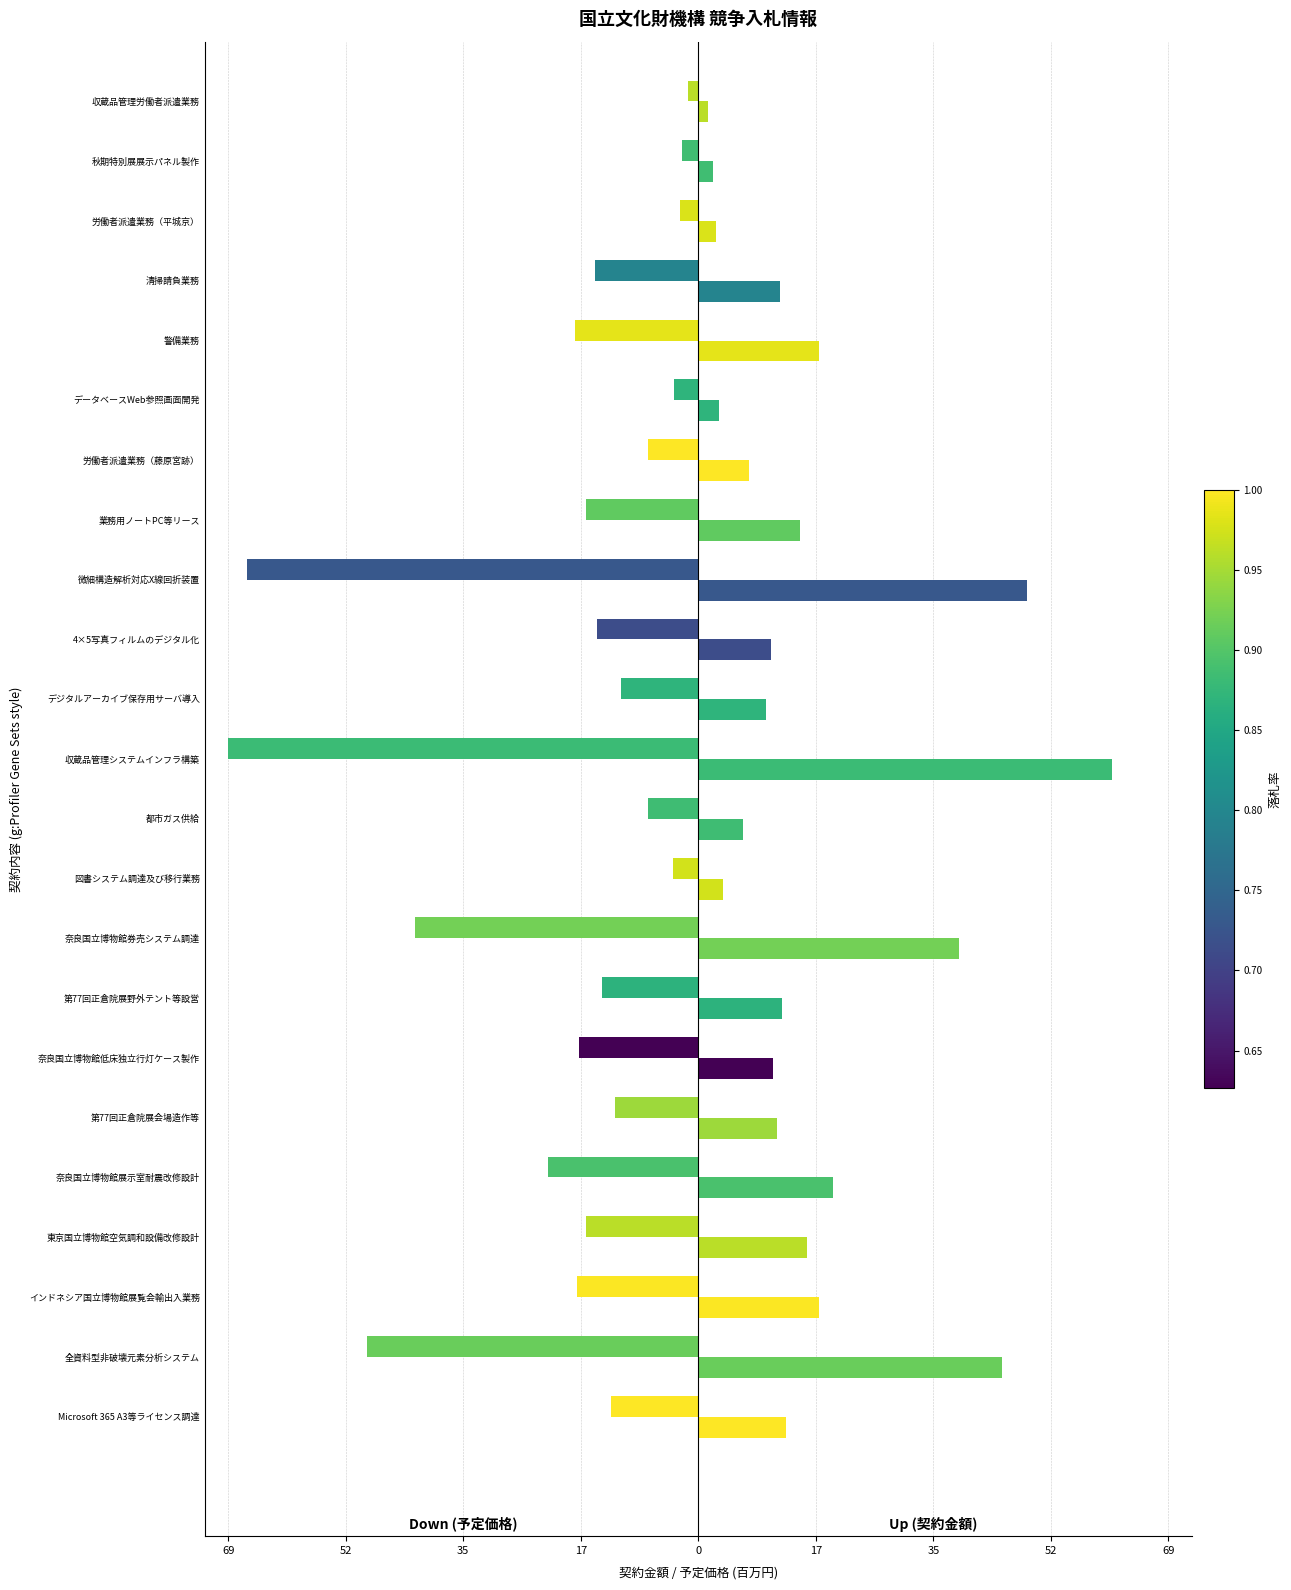

Are the bars horizontal?

Yes